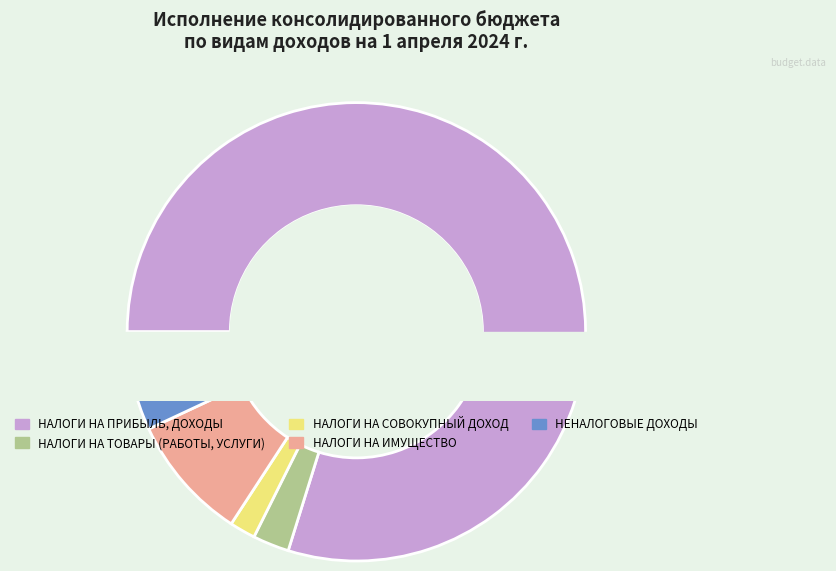

Which category has the biggest portion of the pie?

НАЛОГИ НА ПРИБЫЛЬ, ДОХОДЫ